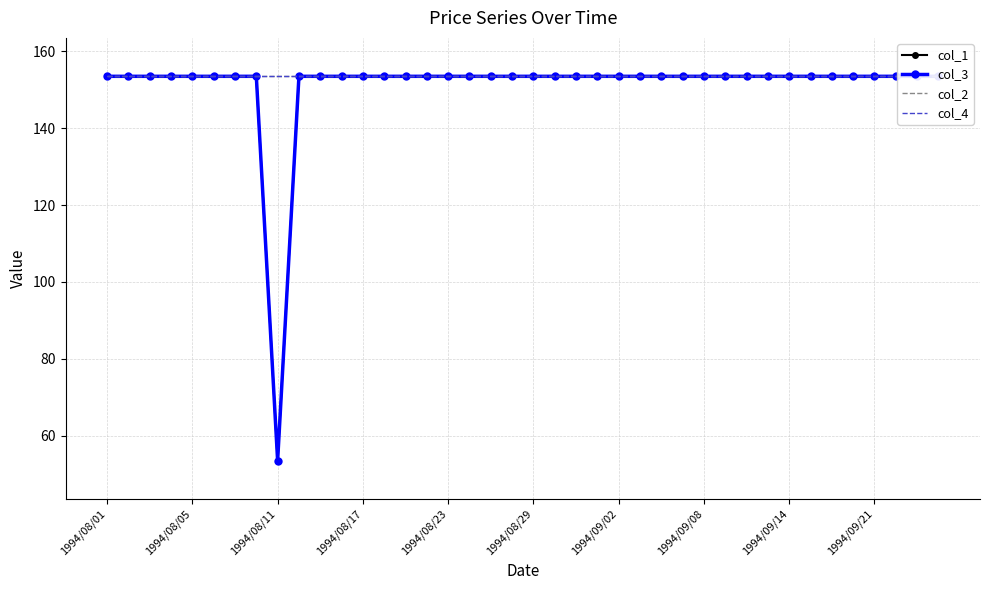

True or false: col_4 and col_2 cross at least once.

False